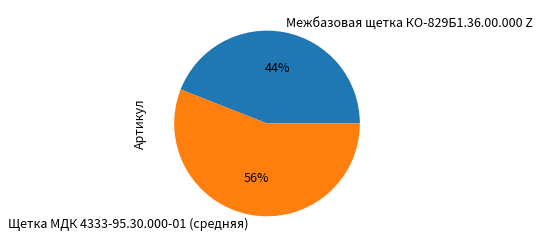

Is there any slice that represents more than half of the pie?

Yes